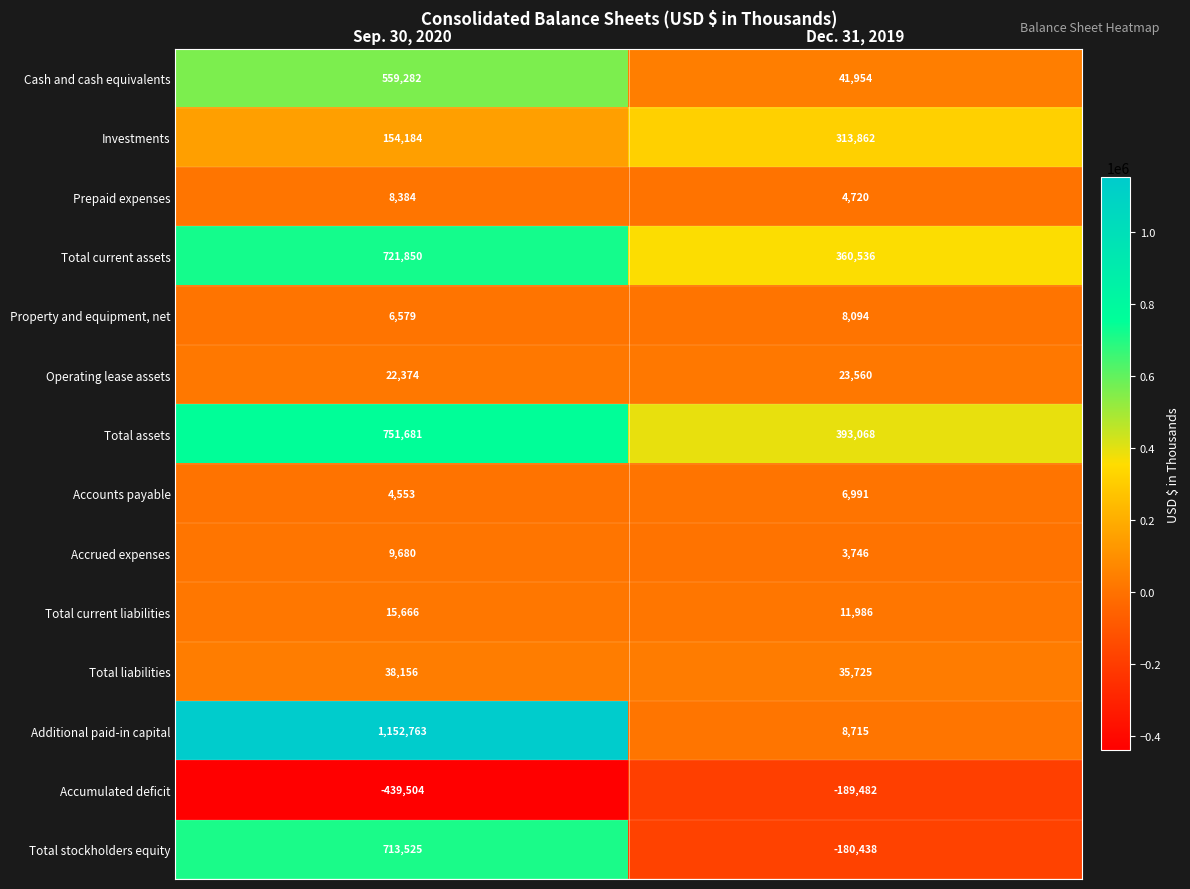

Reading left to right, list all the values displayed in this chart.

Cash and cash equivalents: Sep. 30, 2020=559282	Dec. 31, 2019=41954
Investments: Sep. 30, 2020=154184	Dec. 31, 2019=313862
Prepaid expenses: Sep. 30, 2020=8384	Dec. 31, 2019=4720
Total current assets: Sep. 30, 2020=721850	Dec. 31, 2019=360536
Property and equipment, net: Sep. 30, 2020=6579	Dec. 31, 2019=8094
Operating lease assets: Sep. 30, 2020=22374	Dec. 31, 2019=23560
Total assets: Sep. 30, 2020=751681	Dec. 31, 2019=393068
Accounts payable: Sep. 30, 2020=4553	Dec. 31, 2019=6991
Accrued expenses: Sep. 30, 2020=9680	Dec. 31, 2019=3746
Total current liabilities: Sep. 30, 2020=15666	Dec. 31, 2019=11986
Total liabilities: Sep. 30, 2020=38156	Dec. 31, 2019=35725
Additional paid-in capital: Sep. 30, 2020=1152763	Dec. 31, 2019=8715
Accumulated deficit: Sep. 30, 2020=-439504	Dec. 31, 2019=-189482
Total stockholders equity: Sep. 30, 2020=713525	Dec. 31, 2019=-180438